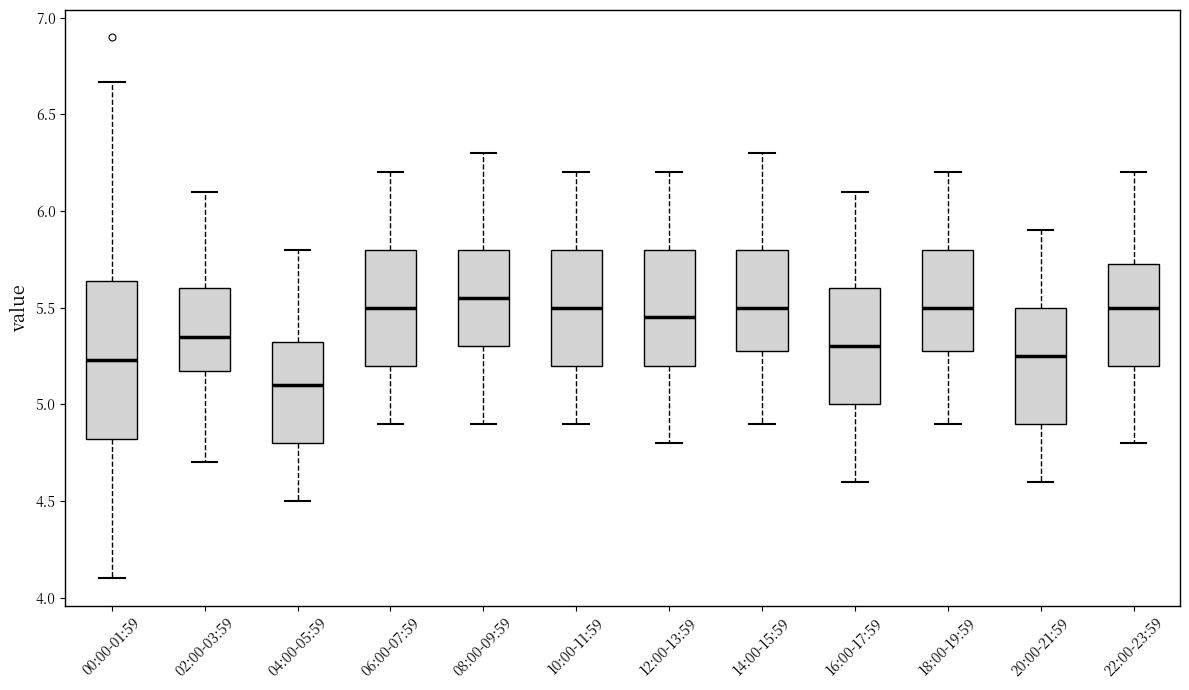

Reading left to right, read every box against the y-axis: the position of its median line, the range the box covers, and the ends of its whiskers. The values are not printed on the chart, so give them approximately, as read against the axis.

00:00-01:59: median 5.25, box 4.80 to 5.65, whiskers 4.10 to 6.65
02:00-03:59: median 5.35, box 5.20 to 5.60, whiskers 4.70 to 6.10
04:00-05:59: median 5.10, box 4.80 to 5.35, whiskers 4.50 to 5.80
06:00-07:59: median 5.50, box 5.20 to 5.80, whiskers 4.90 to 6.20
08:00-09:59: median 5.55, box 5.30 to 5.80, whiskers 4.90 to 6.30
10:00-11:59: median 5.50, box 5.20 to 5.80, whiskers 4.90 to 6.20
12:00-13:59: median 5.45, box 5.20 to 5.80, whiskers 4.80 to 6.20
14:00-15:59: median 5.50, box 5.30 to 5.80, whiskers 4.90 to 6.30
16:00-17:59: median 5.30, box 5.00 to 5.60, whiskers 4.60 to 6.10
18:00-19:59: median 5.50, box 5.30 to 5.80, whiskers 4.90 to 6.20
20:00-21:59: median 5.25, box 4.90 to 5.50, whiskers 4.60 to 5.90
22:00-23:59: median 5.50, box 5.20 to 5.75, whiskers 4.80 to 6.20